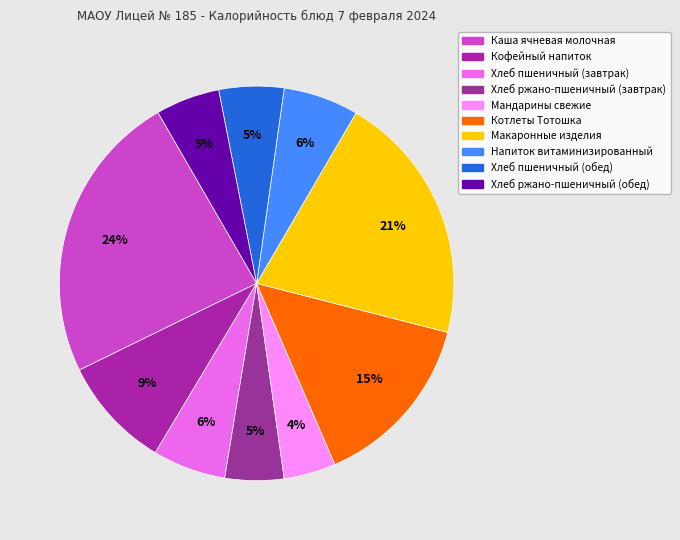

Is it true that Каша ячневая молочная is 32% of the pie?

False